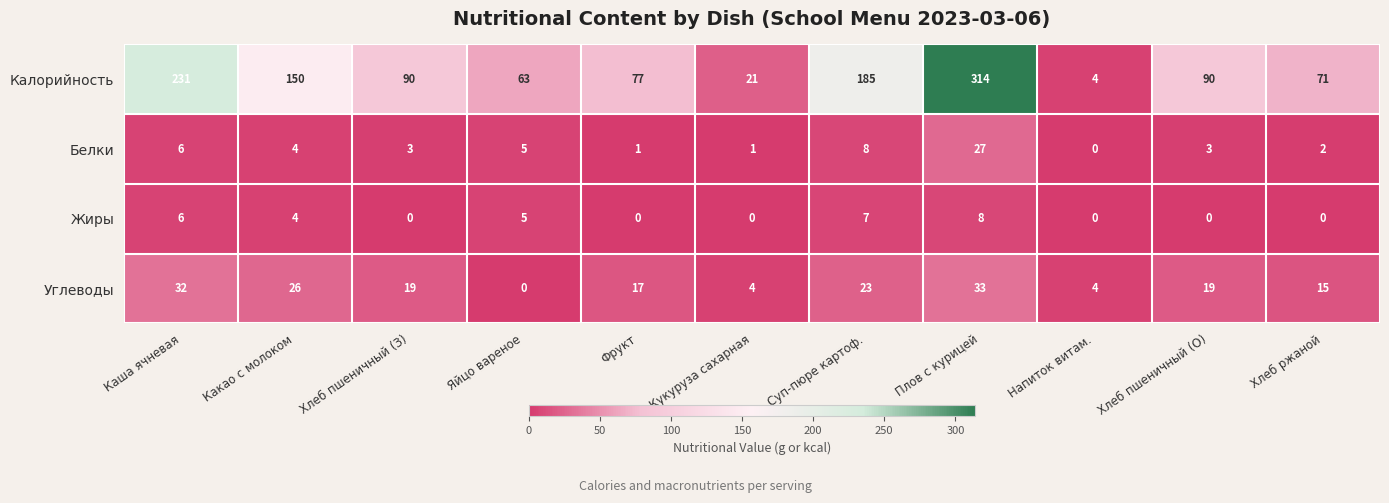

List the series in order of their peak value, lowest first.

Жиры, Белки, Углеводы, Калорийность